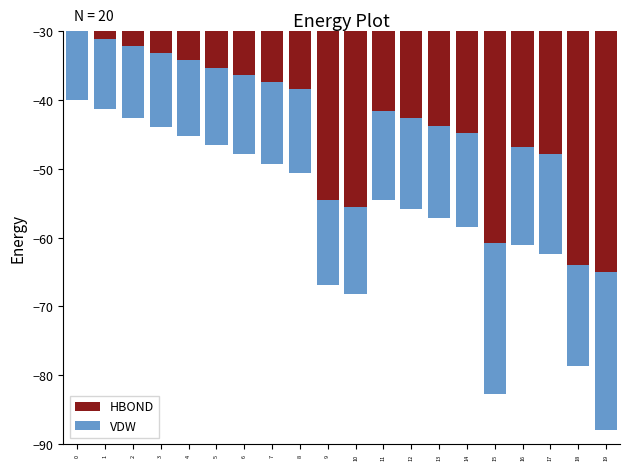

List the series in order of their peak value, lowest first.

HBOND, VDW